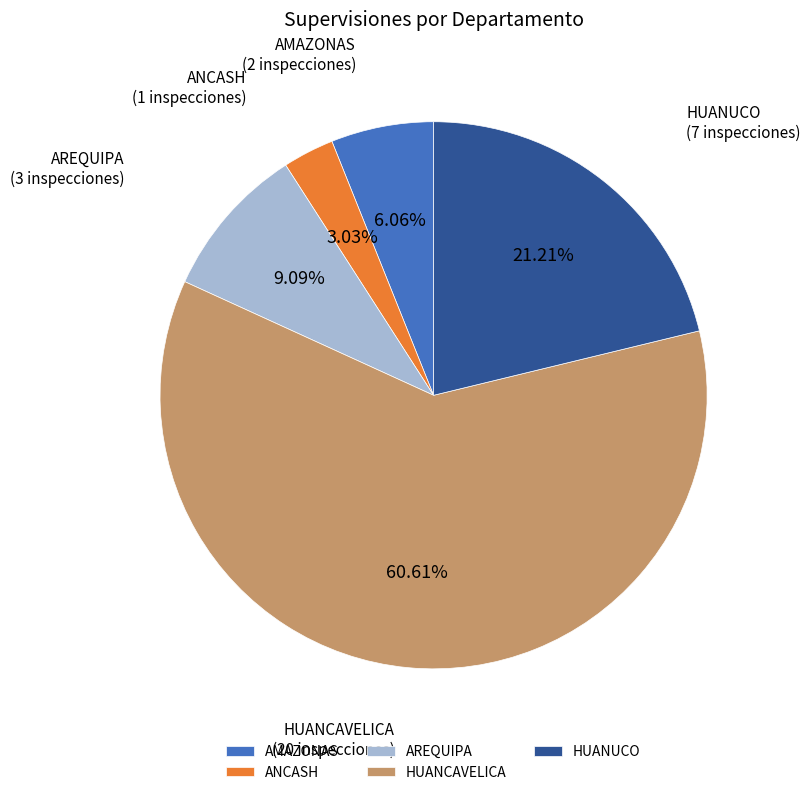

Rank the categories by value from highest to lowest.

HUANCAVELICA, HUANUCO, AREQUIPA, AMAZONAS, ANCASH